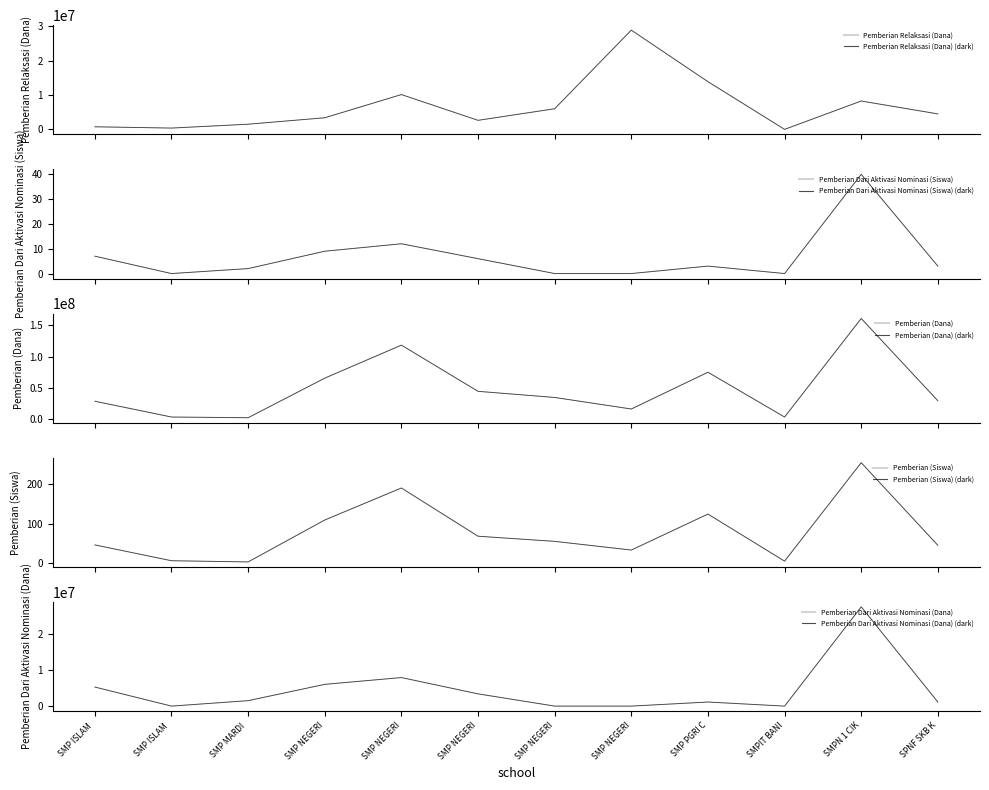

What is the greatest value displayed?

160500000